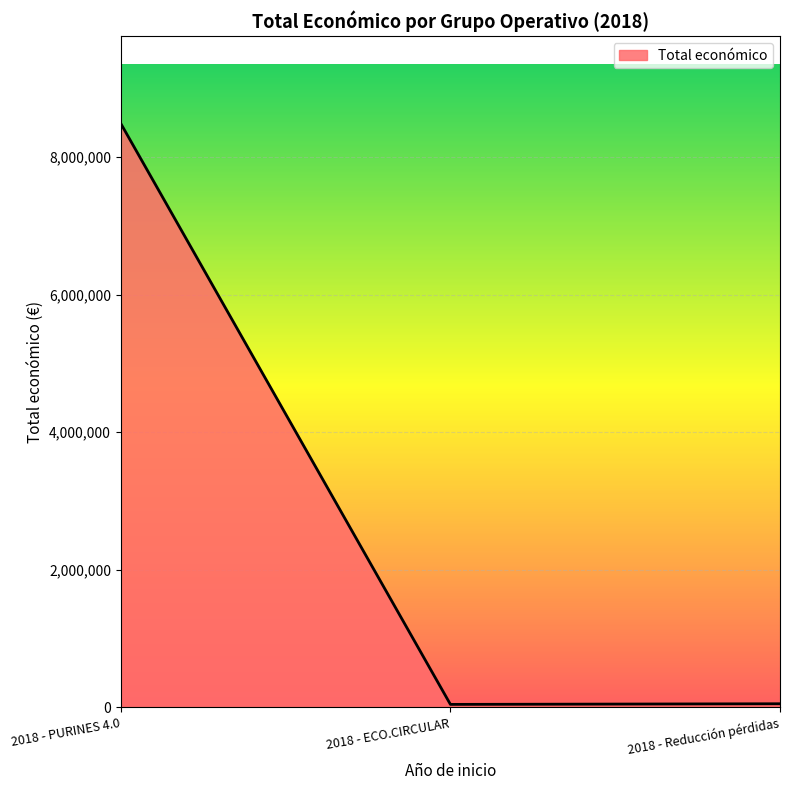

What position from the left is 2018 - Reducción pérdidas?

3